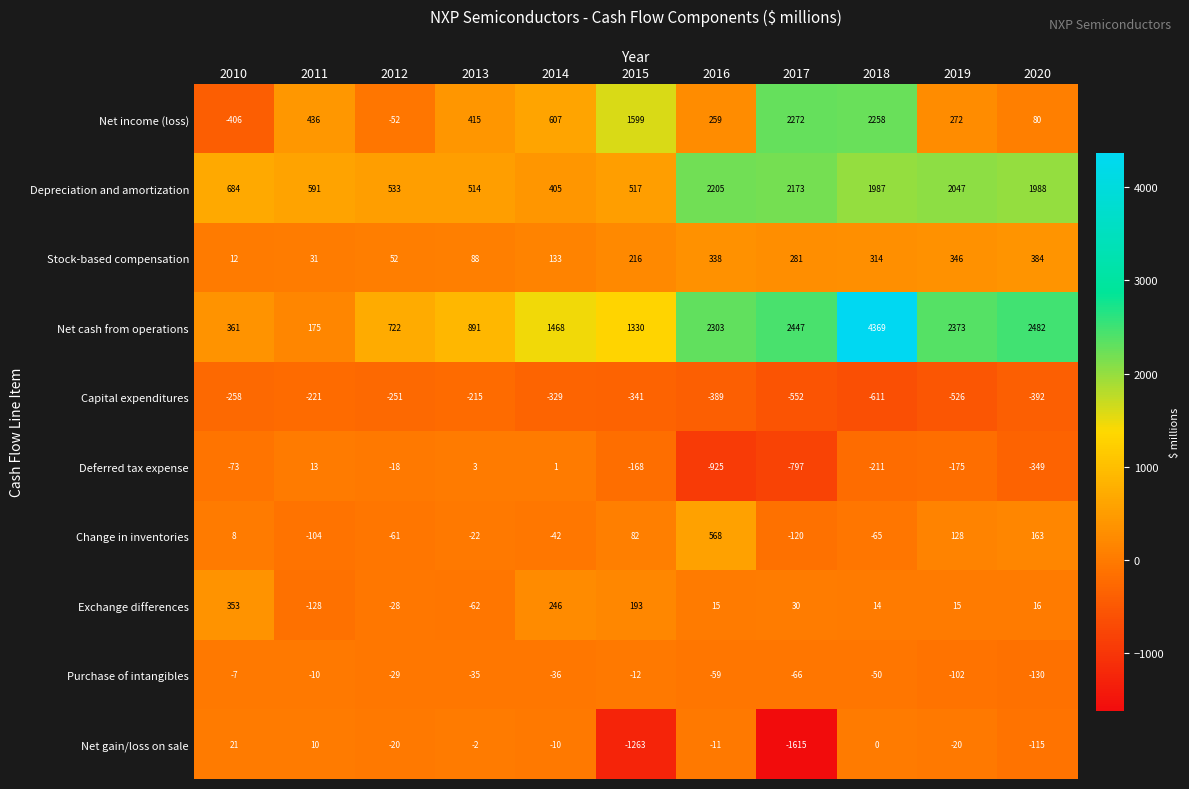

Is the value of Net income (loss) at 2015 greater than the value of Deferred tax expense at 2011?

Yes